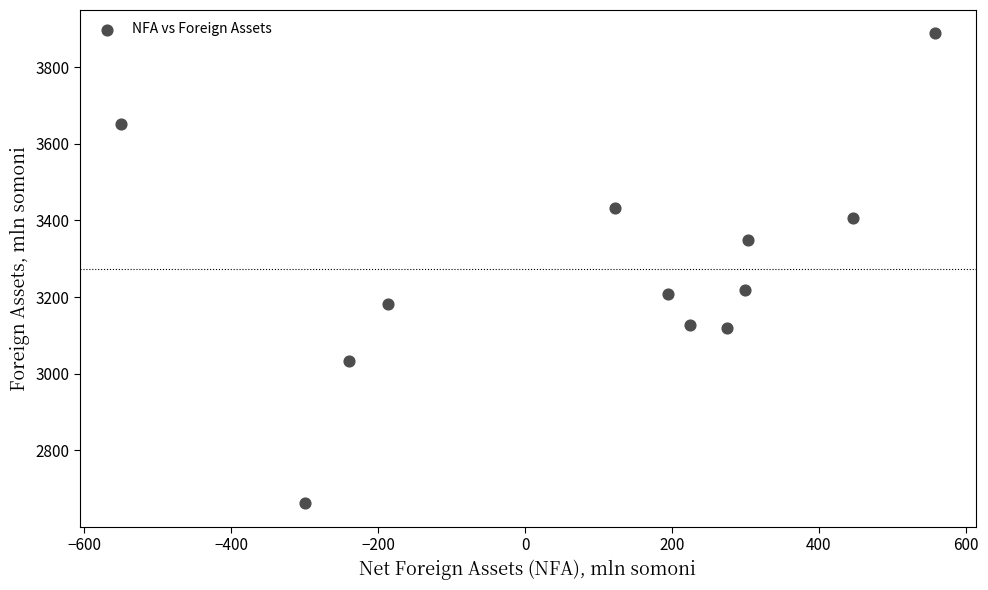

What is the average Y value?

3273.5